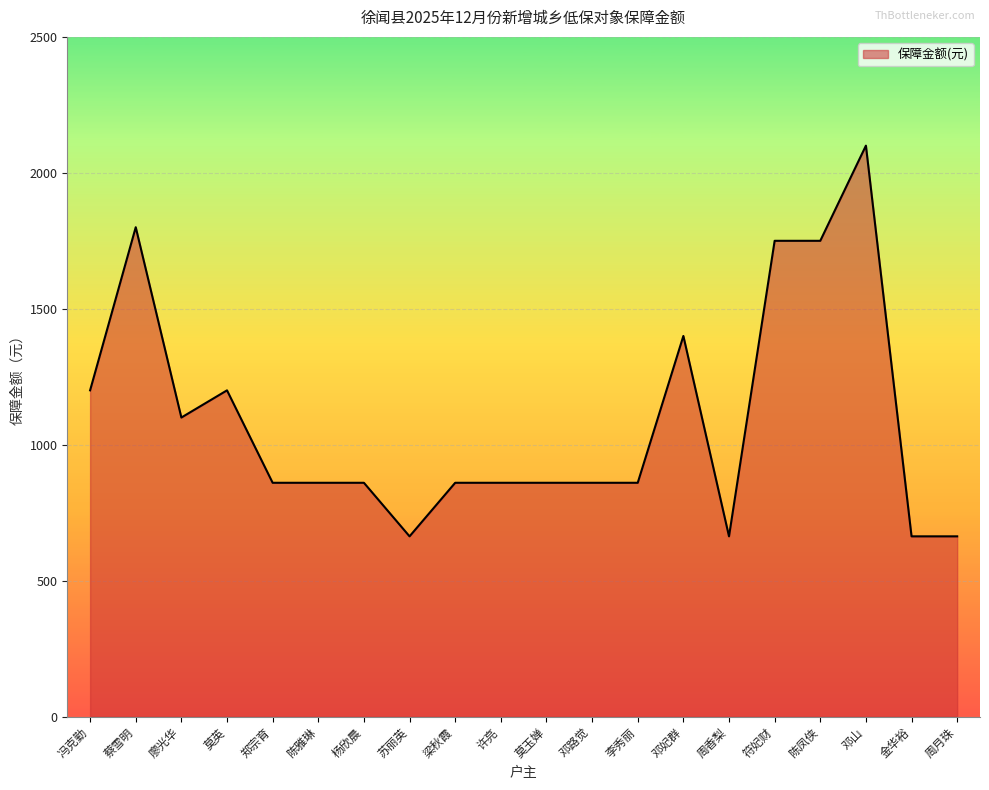

Where is the first local maximum?

蔡雪明